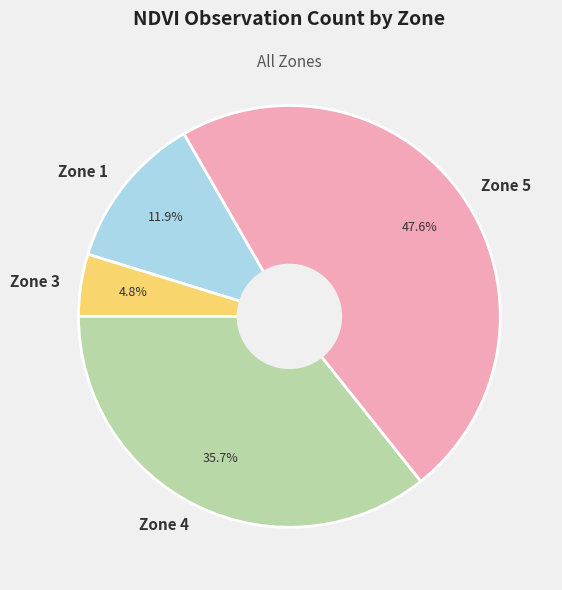

To the nearest percent, what is the combined percentage of Zone 3 and Zone 4?

40%